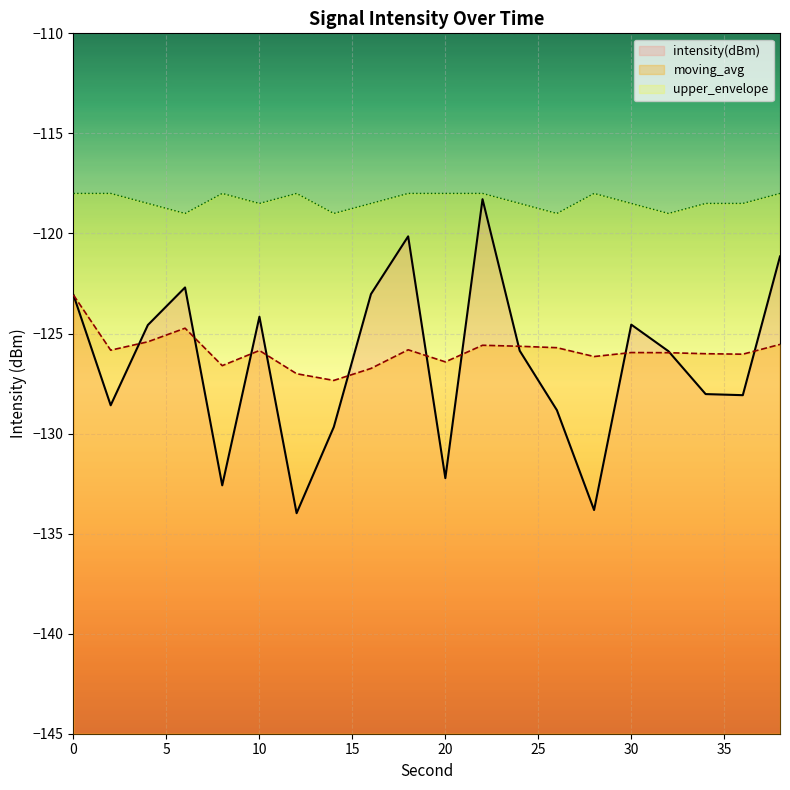

Reading left to right, what are all the values shown in this chart?

intensity(dBm): -123.1	-128.6	-124.6	-122.7	-132.6	-124.2	-134.0	-129.7	-123.0	-120.1	-132.2	-118.3	-125.9	-128.8	-133.8	-124.6	-125.9	-128.0	-128.1	-121.1
moving_avg: -123.1	-125.8	-125.4	-124.7	-126.6	-125.8	-127.0	-127.3	-126.7	-125.8	-126.4	-125.6	-125.6	-125.7	-126.2	-126.0	-126.0	-126.0	-126.0	-125.5
upper_envelope: -118.0	-118.0	-118.5	-119.0	-118.0	-118.5	-118.0	-119.0	-118.5	-118.0	-118.0	-118.0	-118.5	-119.0	-118.0	-118.5	-119.0	-118.5	-118.5	-118.0